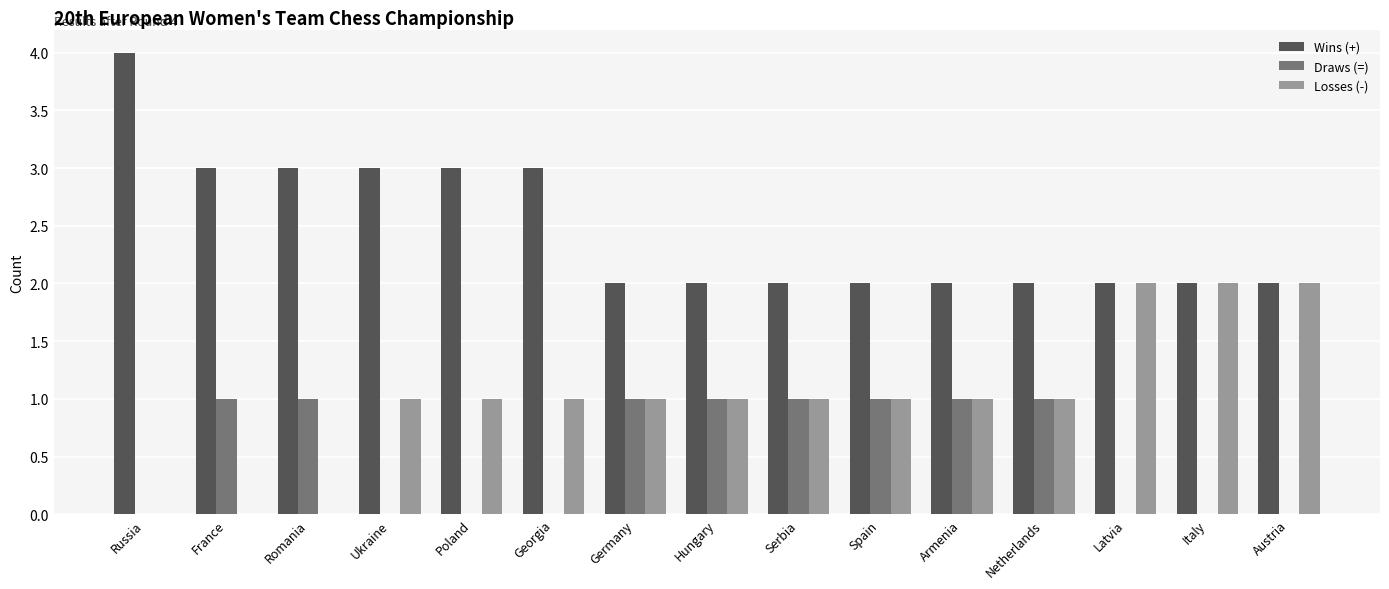

The value of Draws (=) at Ukraine is 0. True or false?

True